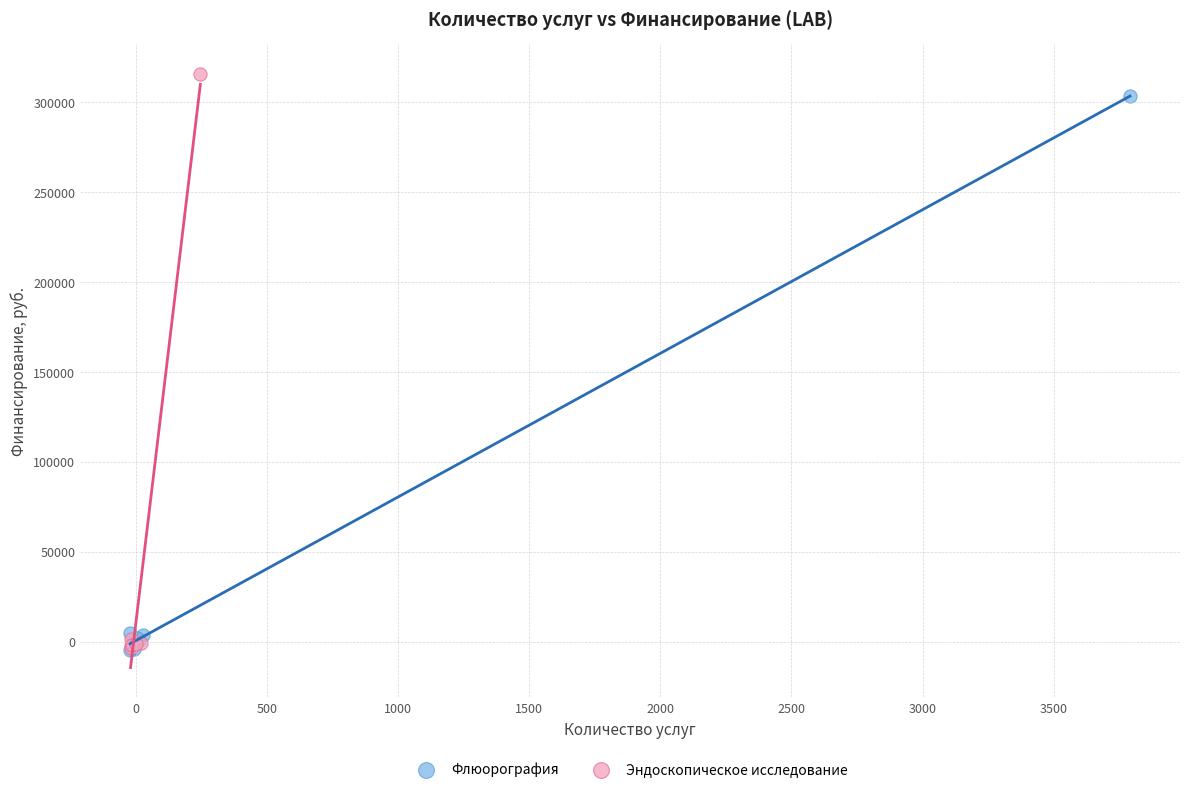

Which series has the widest spread of Y values?

Эндоскопическое исследование